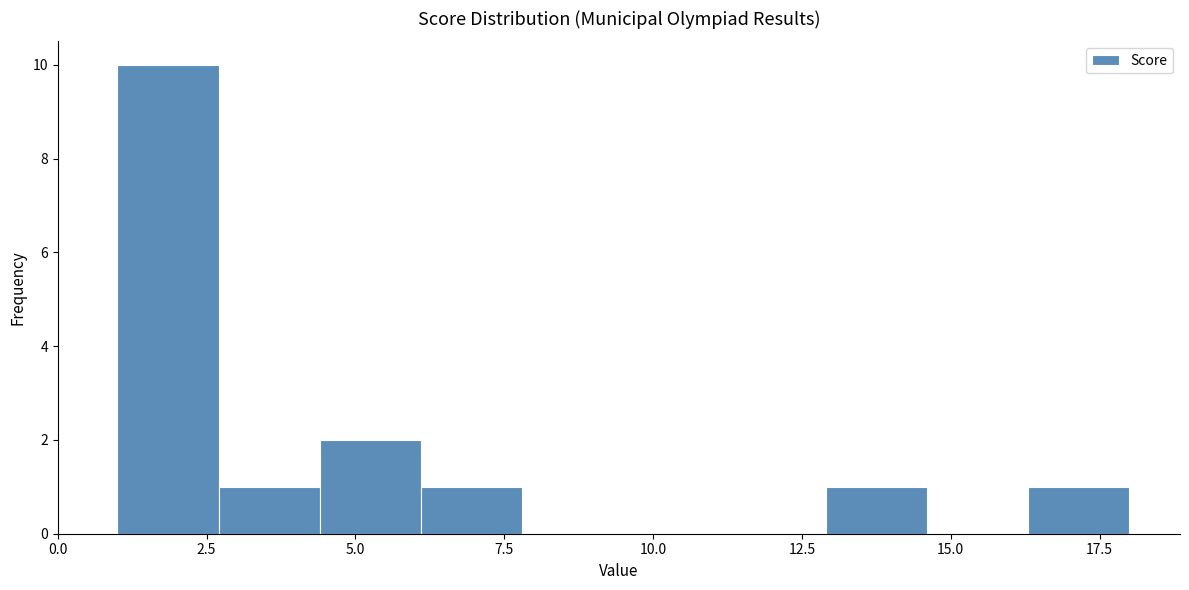

Read against the x-axis, roughly where is the centre of the tallest bar?

2.0